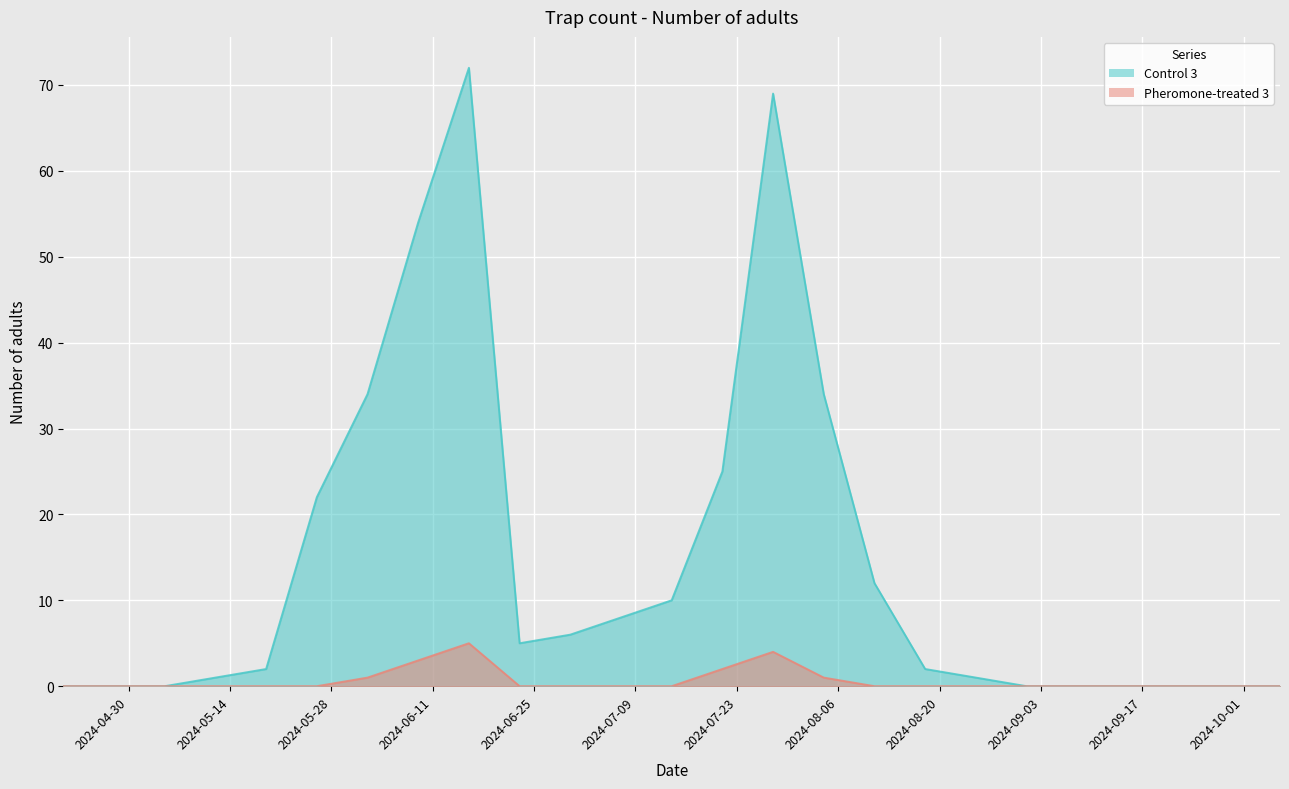

At how many categories does at least one series exceed 15?

7